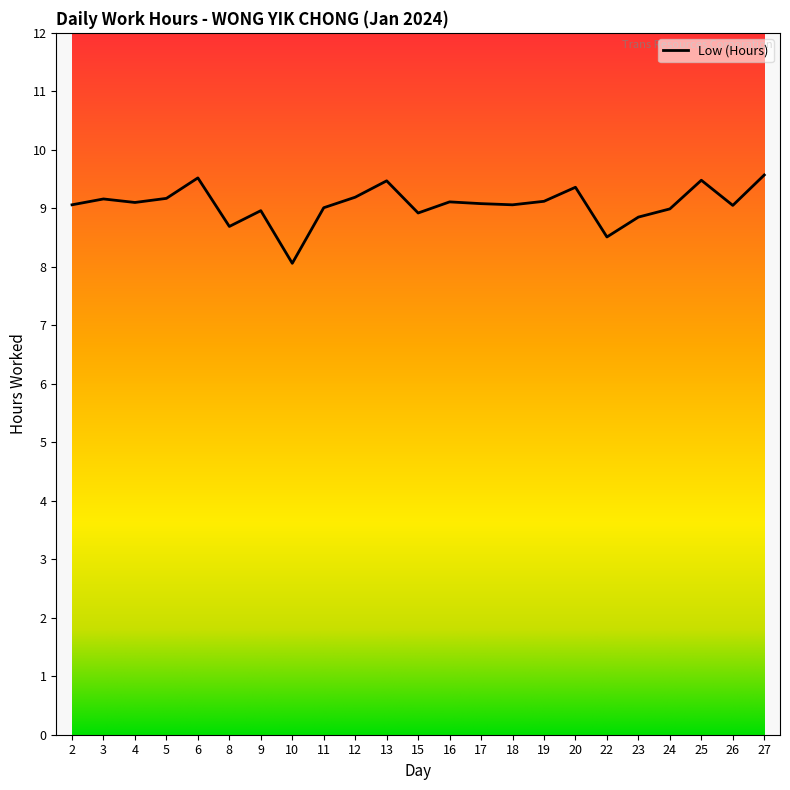

What is the smallest value displayed?

8.1